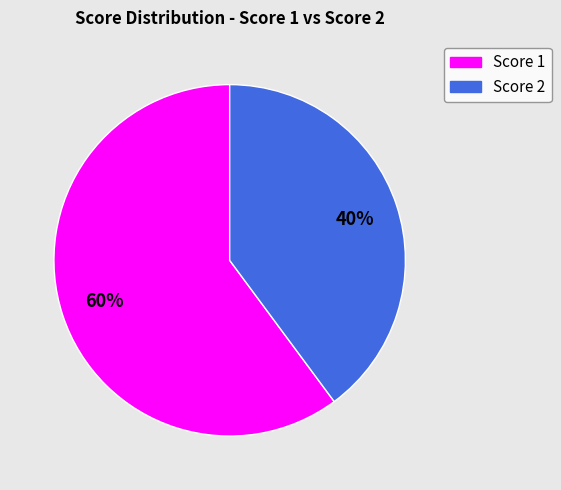

To the nearest percent, what is the difference between the largest and smallest slice percentages?

20%